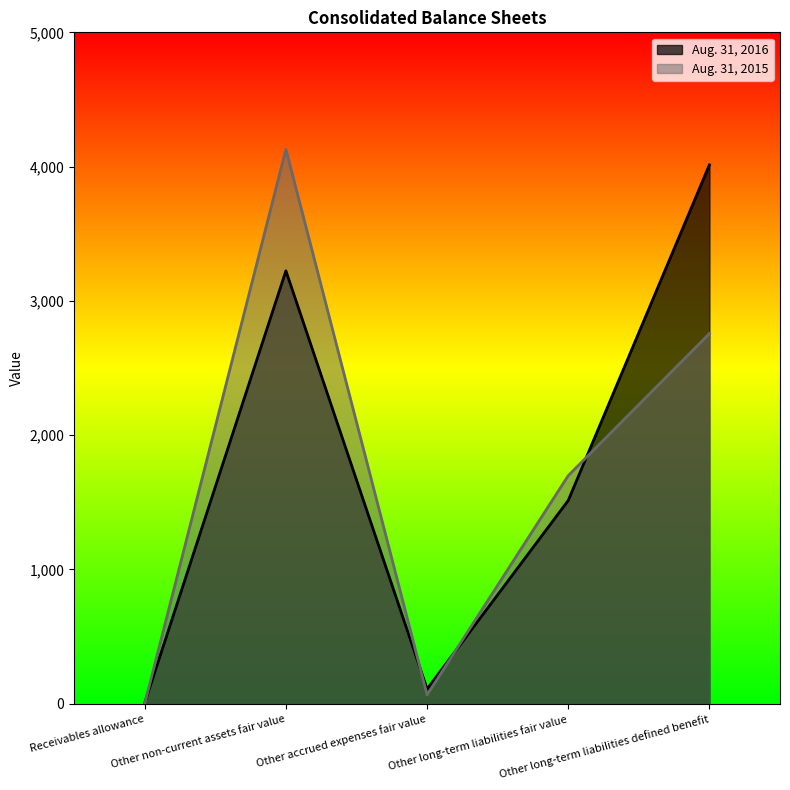

Between Other long-term liabilities fair value and Other long-term liabilities defined benefit, which series saw the biggest shift?

Aug. 31, 2016